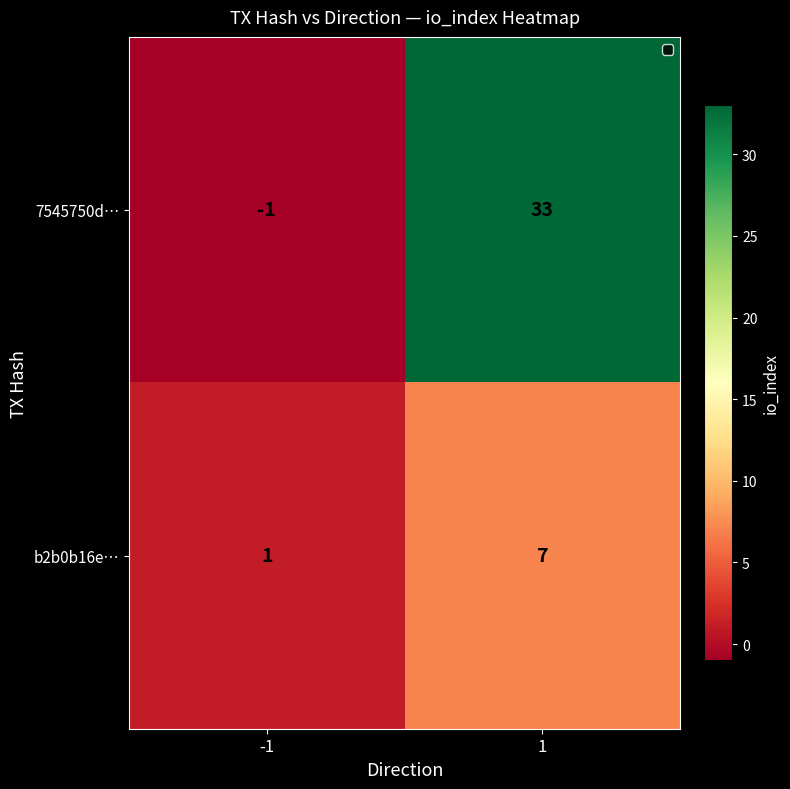

Reading left to right, list all the values displayed in this chart.

7545750d…: -1	33
b2b0b16e…: 1	7